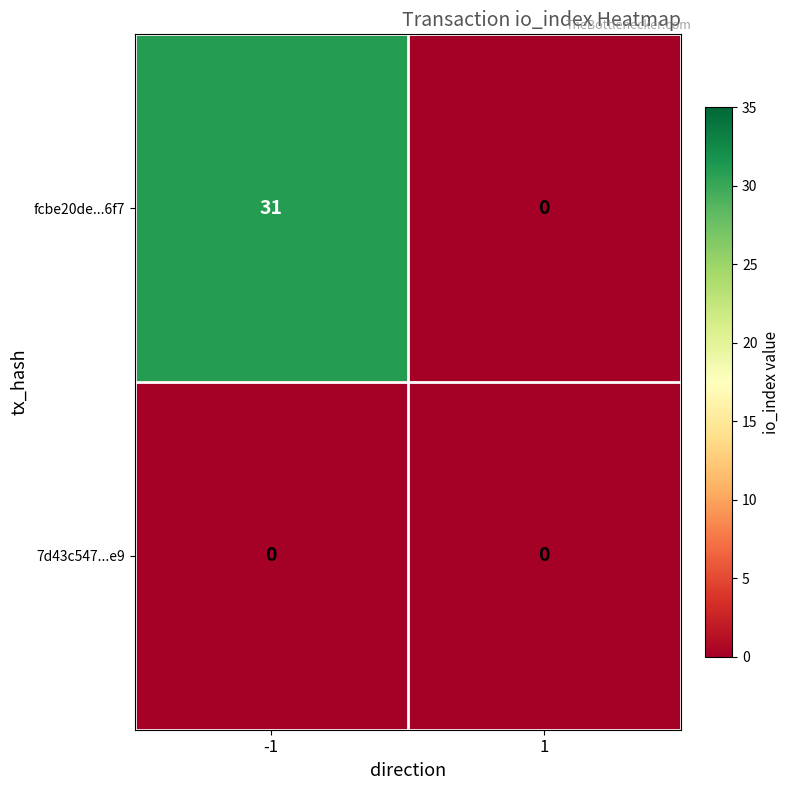

List the series in order of their peak value, highest first.

fcbe20de...6f7, 7d43c547...e9